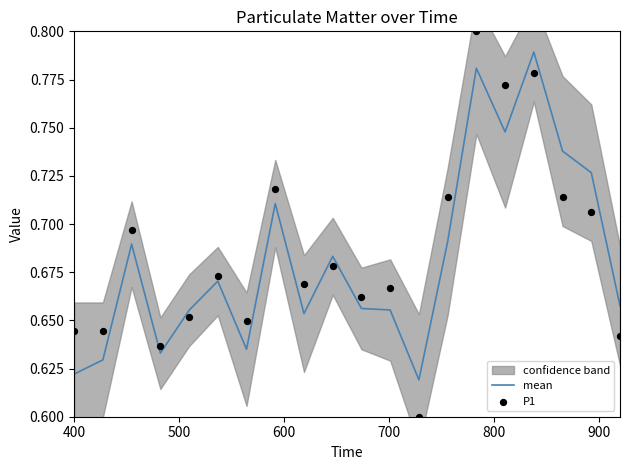

Which series contains the lowest Y value?

P1